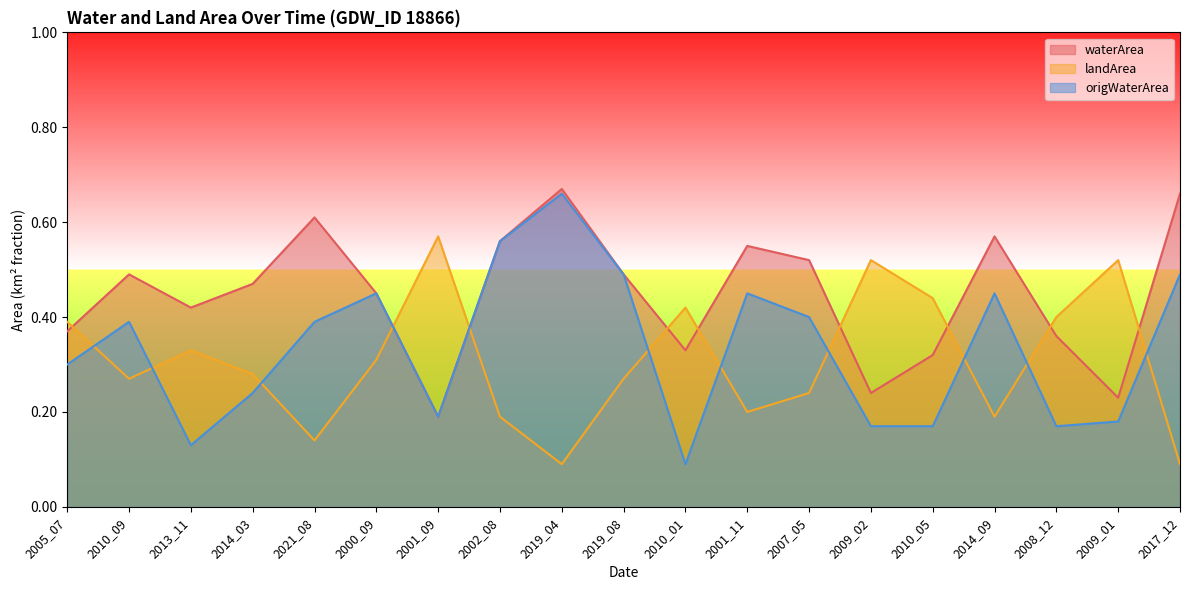

How many origWaterArea values are between 0 and 1?

19